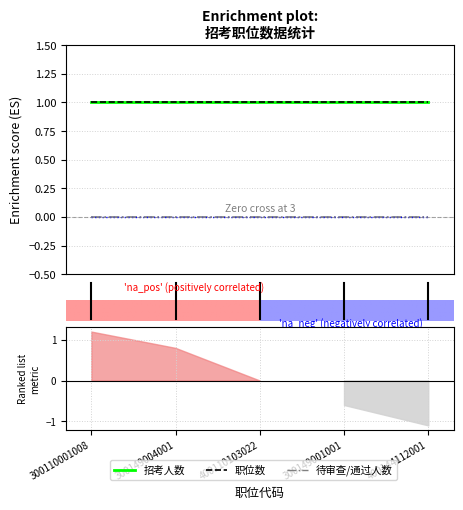

What is the total value across all series at 300149004001?

2